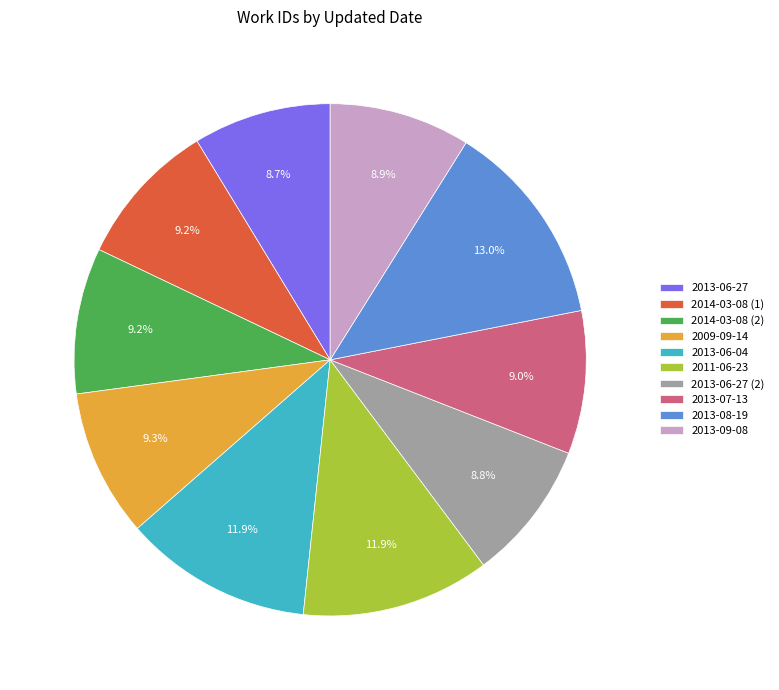

How many slices are in this pie chart?

10